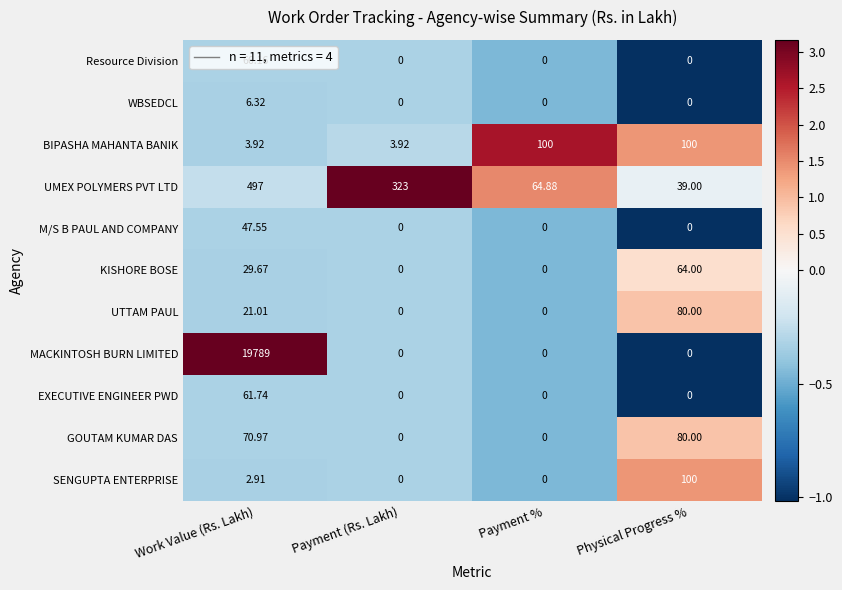

Which series has the largest range (max minus min)?

MACKINTOSH BURN LIMITED